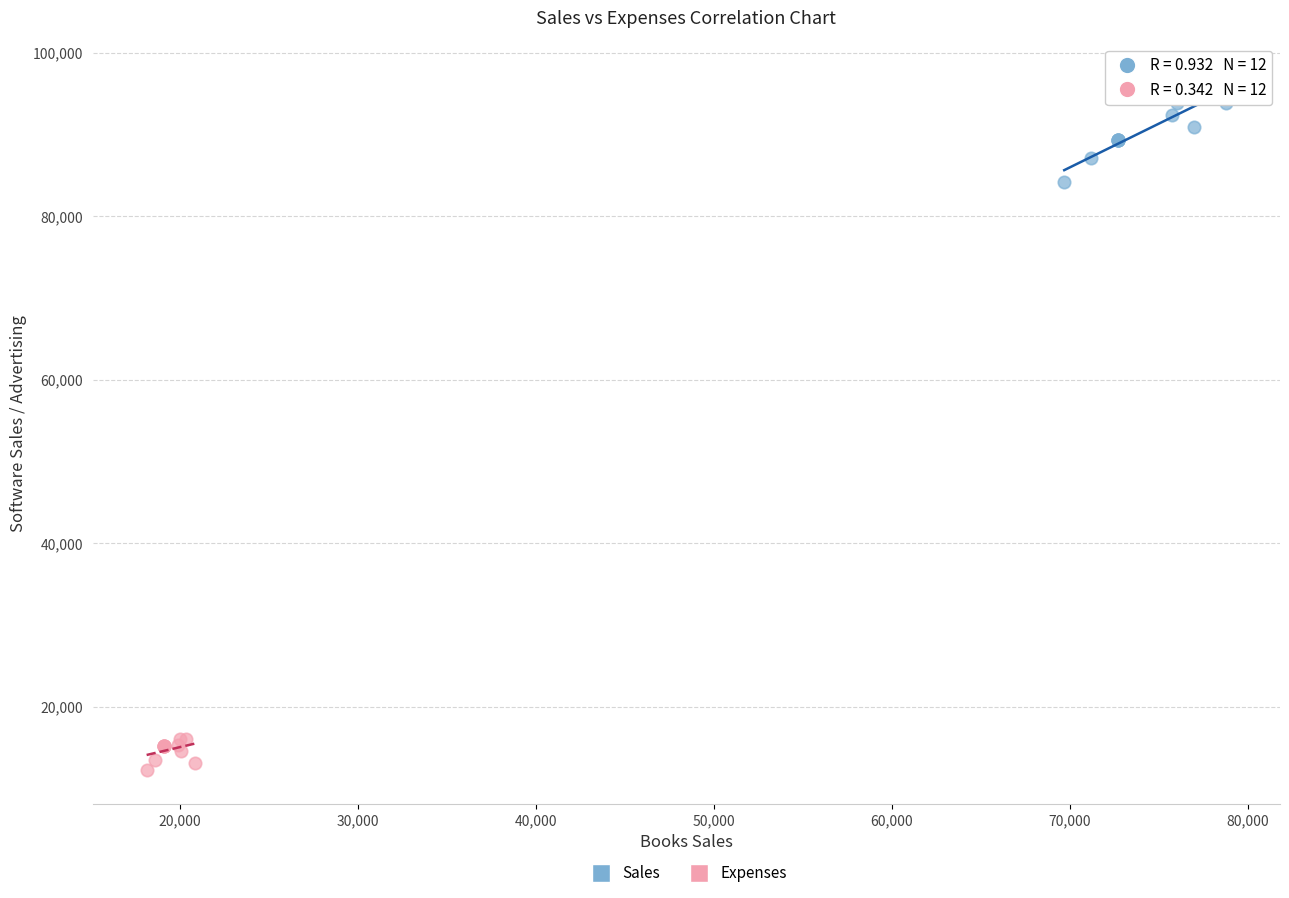

Which series has the largest Y range (max minus min)?

Sales